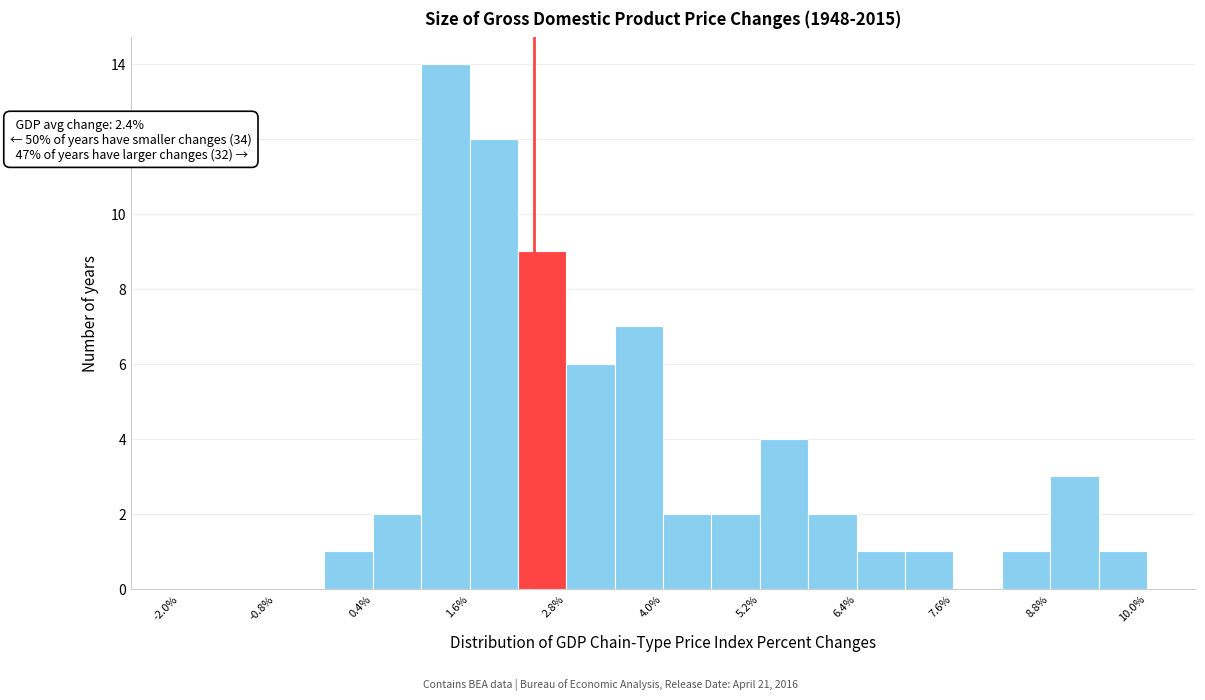

Read against the x-axis, roughly where is the centre of the tallest bar?

1.4